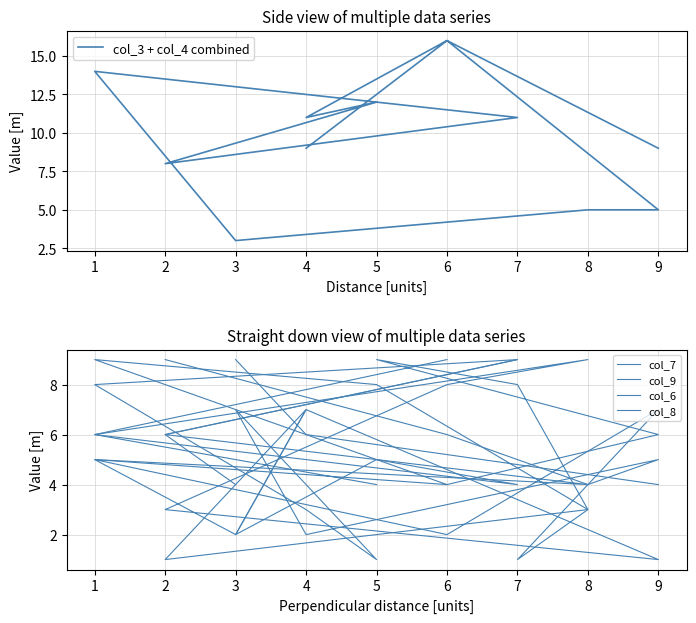

What is the greatest value displayed?

16